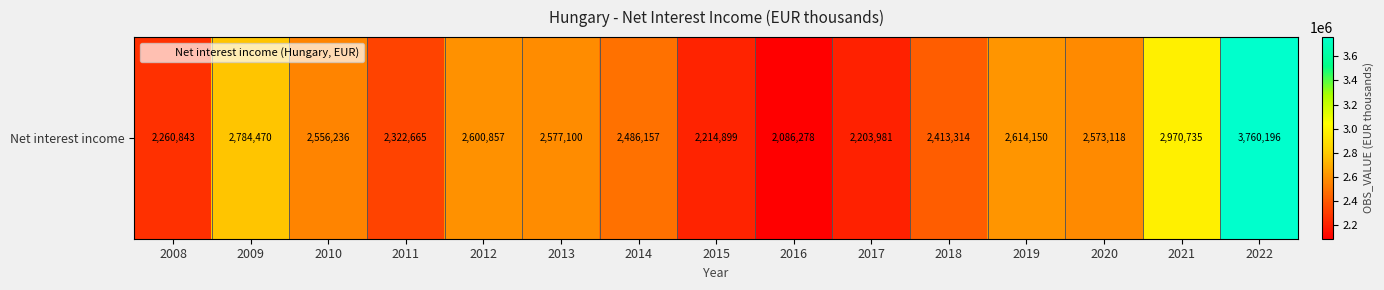

What is the difference between the values at 2019 and 2022?

1146046